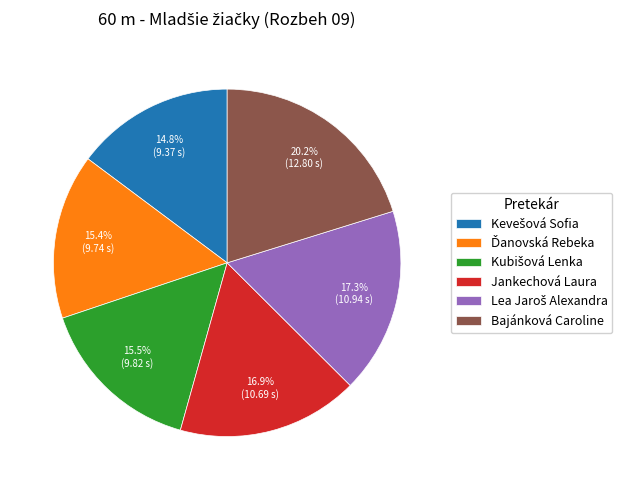

Which category has the biggest portion of the pie?

Bajánková Caroline